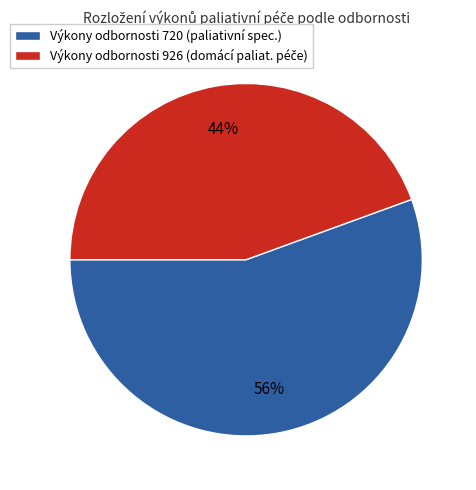

Does any single category account for the majority?

Yes